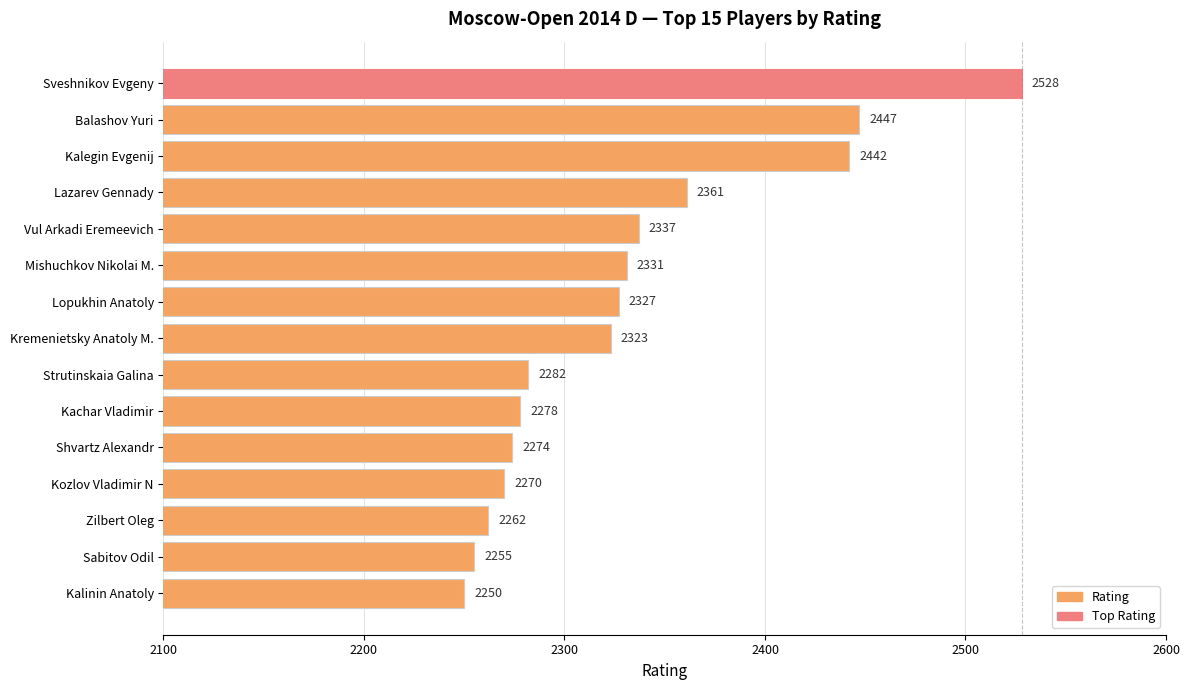

What is the difference between the maximum and second lowest values?

273